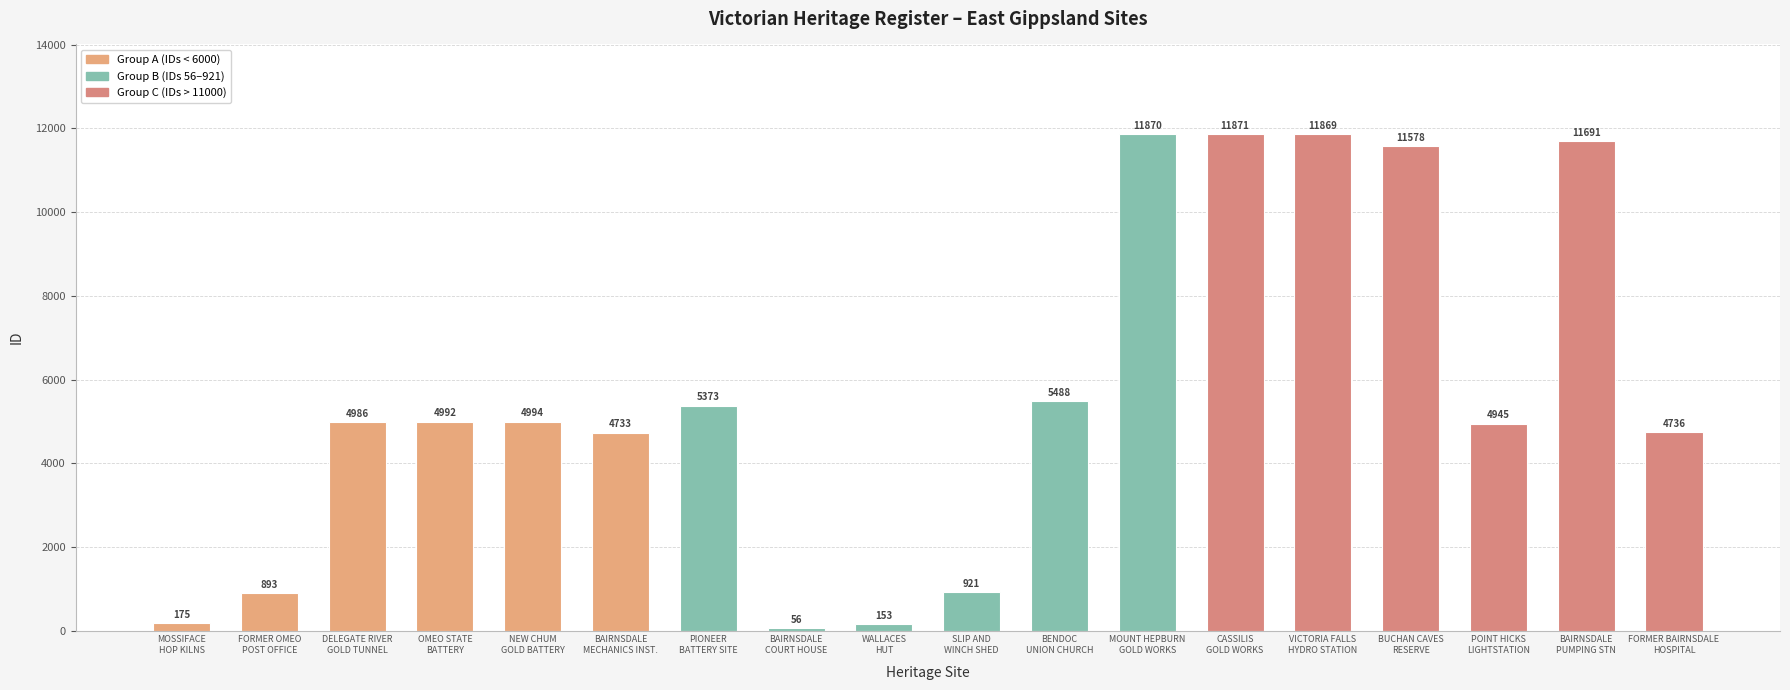

What is the difference between the maximum and minimum values?

11815